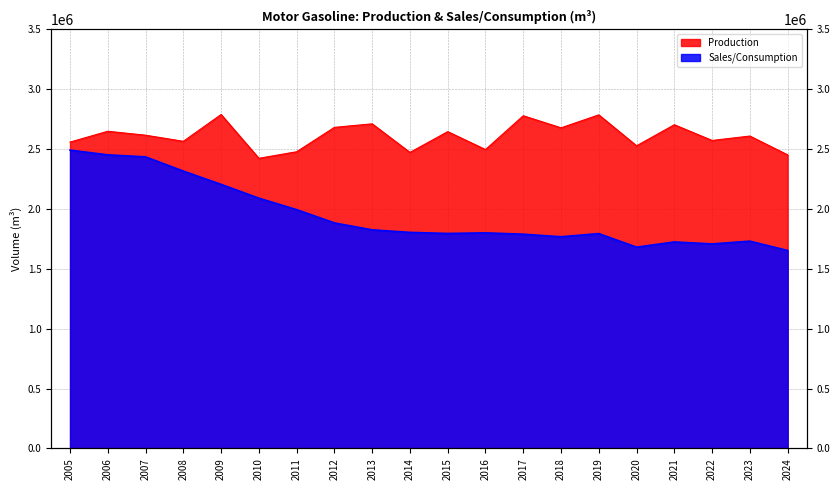

Is the value of Production at 2009 greater than the value of Sales/Consumption at 2016?

Yes